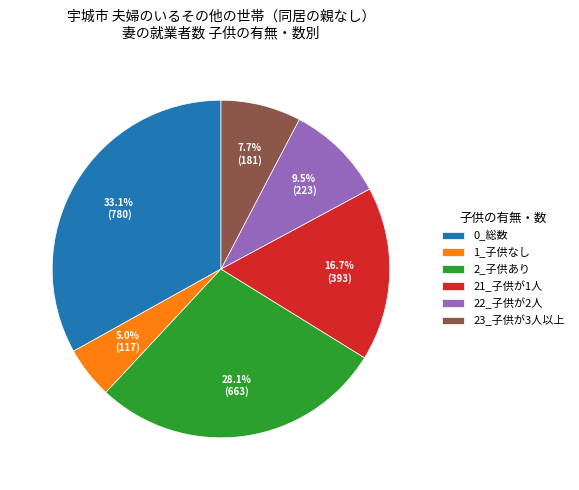

To the nearest percent, what is the difference between the 2_子供あり and 23_子供が3人以上 slice percentages?

20%